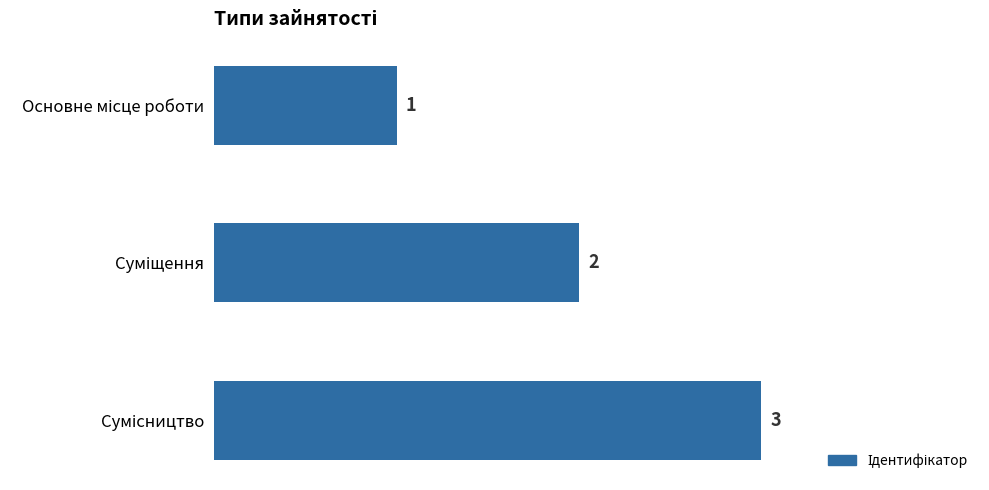

Are the bars grouped side by side (vs. stacked)?

No